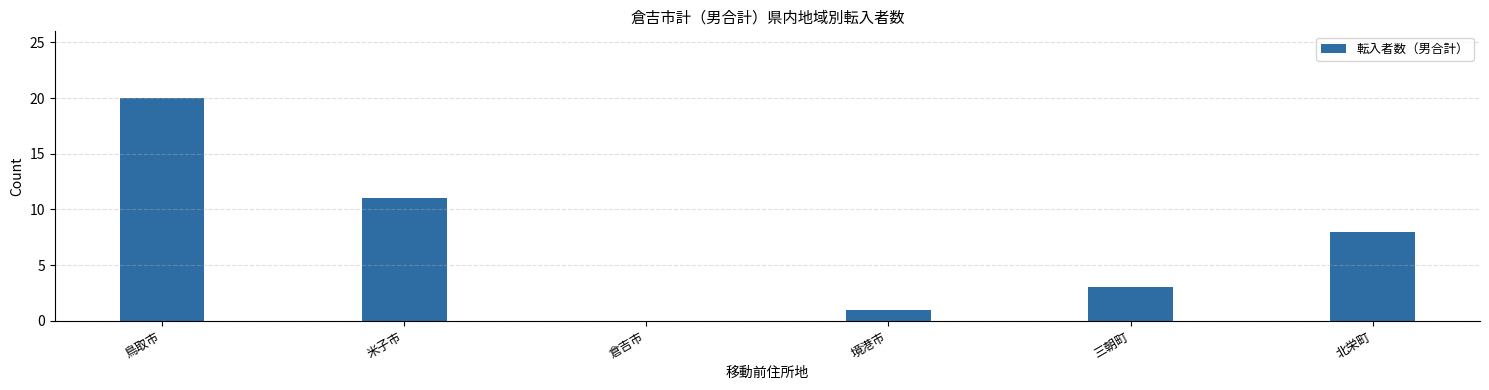

Between 境港市 and 北栄町, which is larger?

北栄町